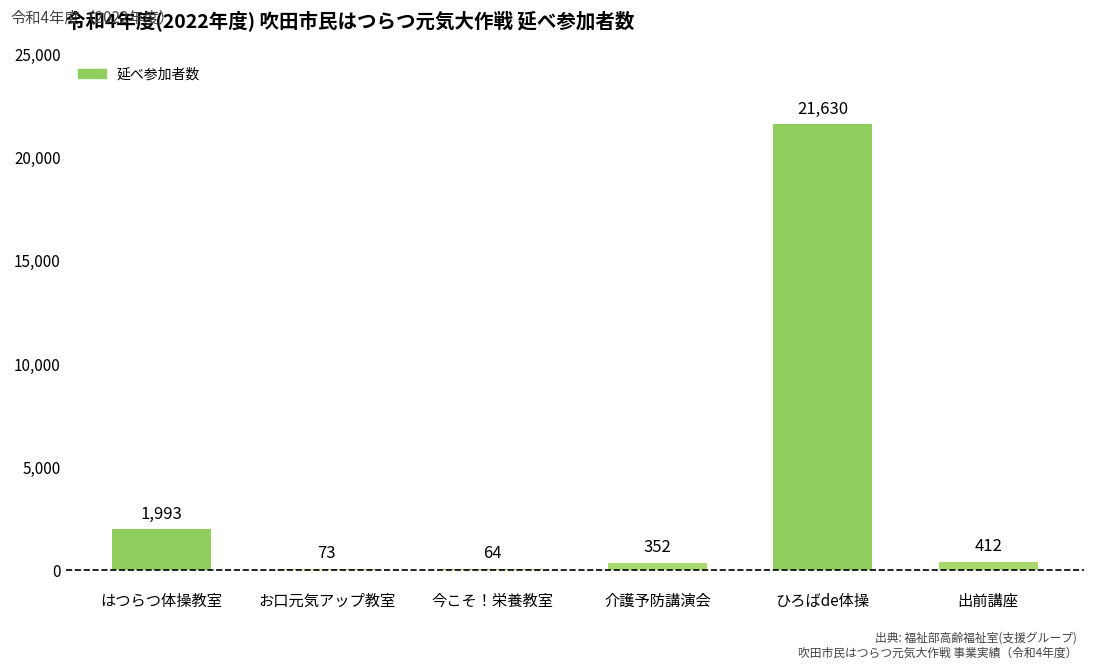

What is the approximate value at 今こそ！栄養教室?

64